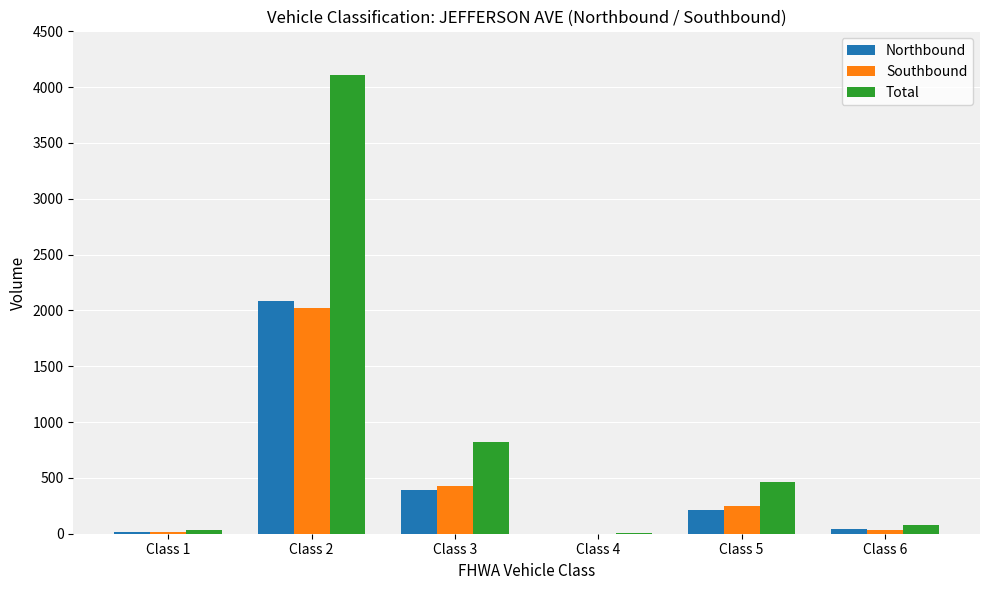

Where is Southbound nearest to the value 1012?

Class 3